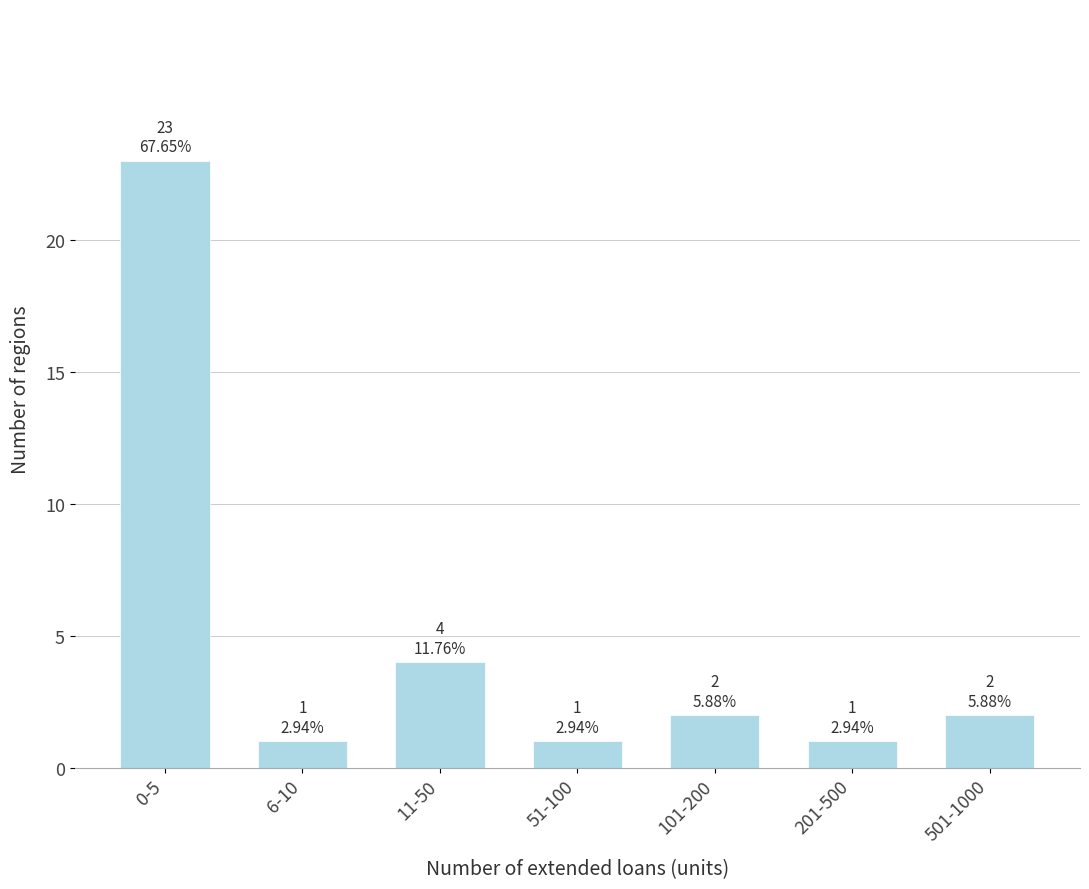

Reading right to left, what are all the values shown in this chart?

501-1000=2	201-500=1	101-200=2	51-100=1	11-50=4	6-10=1	0-5=23